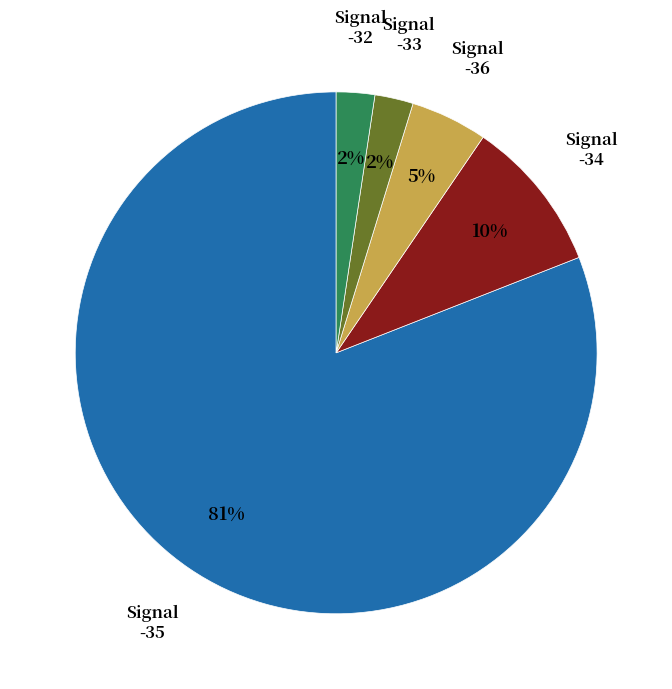

Is there a majority slice in this chart?

Yes